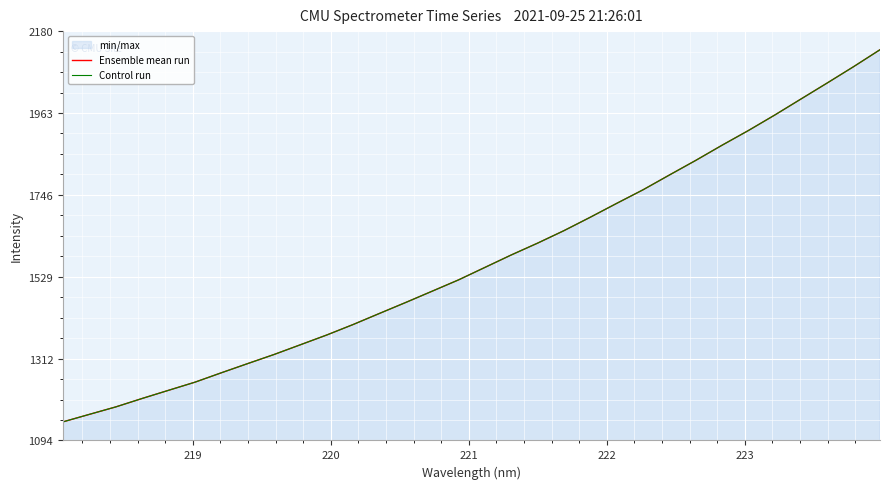

True or false: Control run has more than 2 points higher than both neighbors.

False